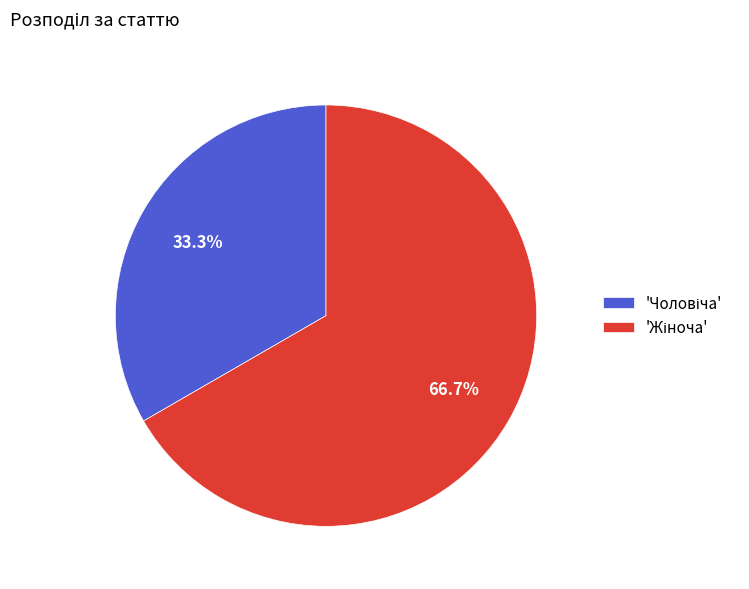

Is there a majority slice in this chart?

Yes